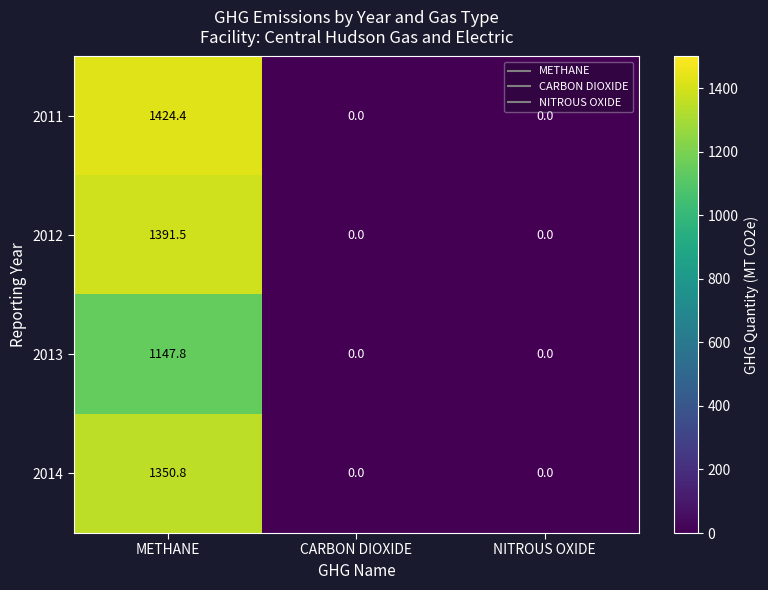

How many positive values does the 2013 series have?

1